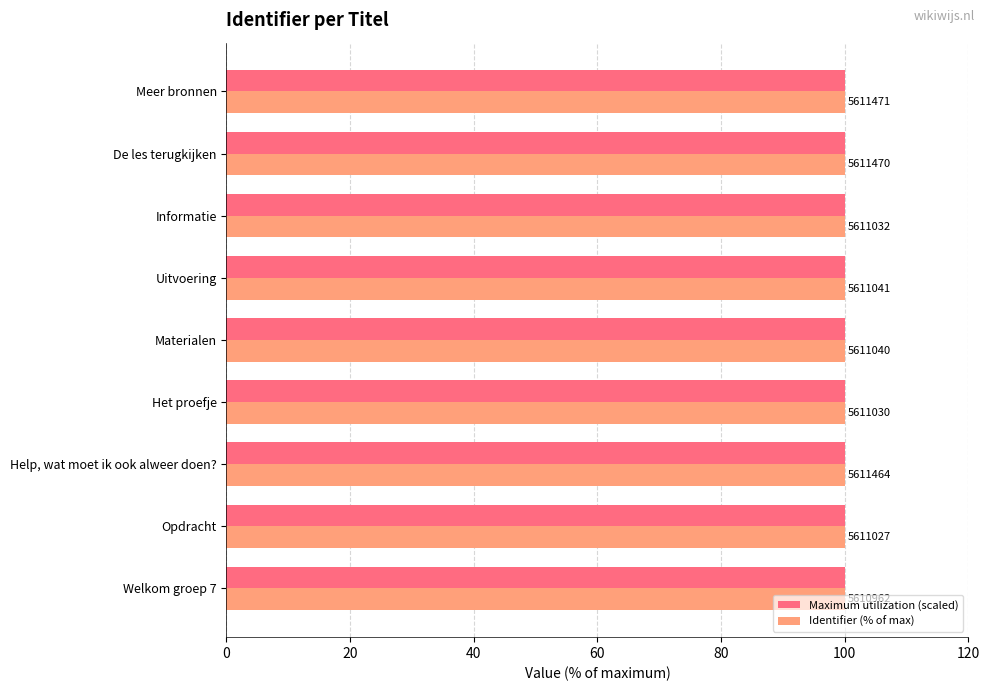

List the series in order of their peak value, highest first.

Identifier (% of max), Maximum utilization (scaled)